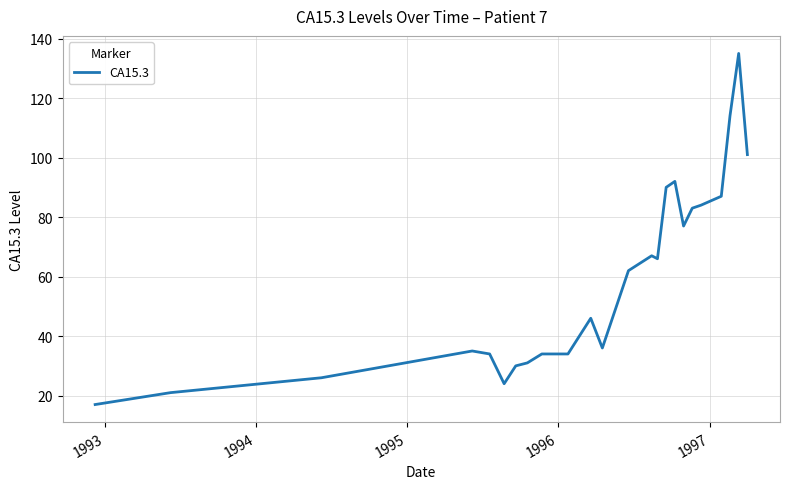

What is the minimum value shown in the chart?

17